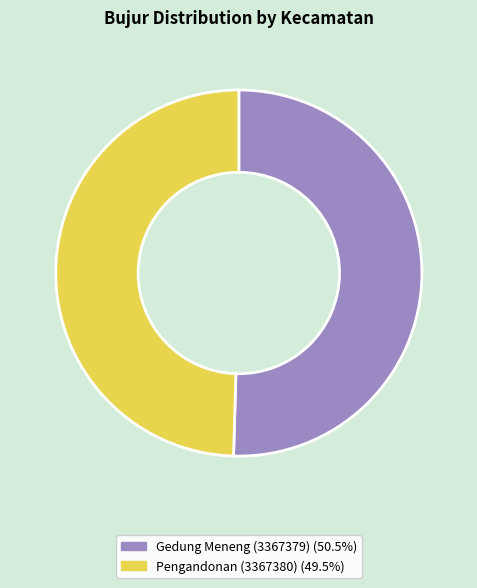

What is the ratio of the value at Pengandonan (3367380) to the value at Gedung Meneng (3367379)?

1.0